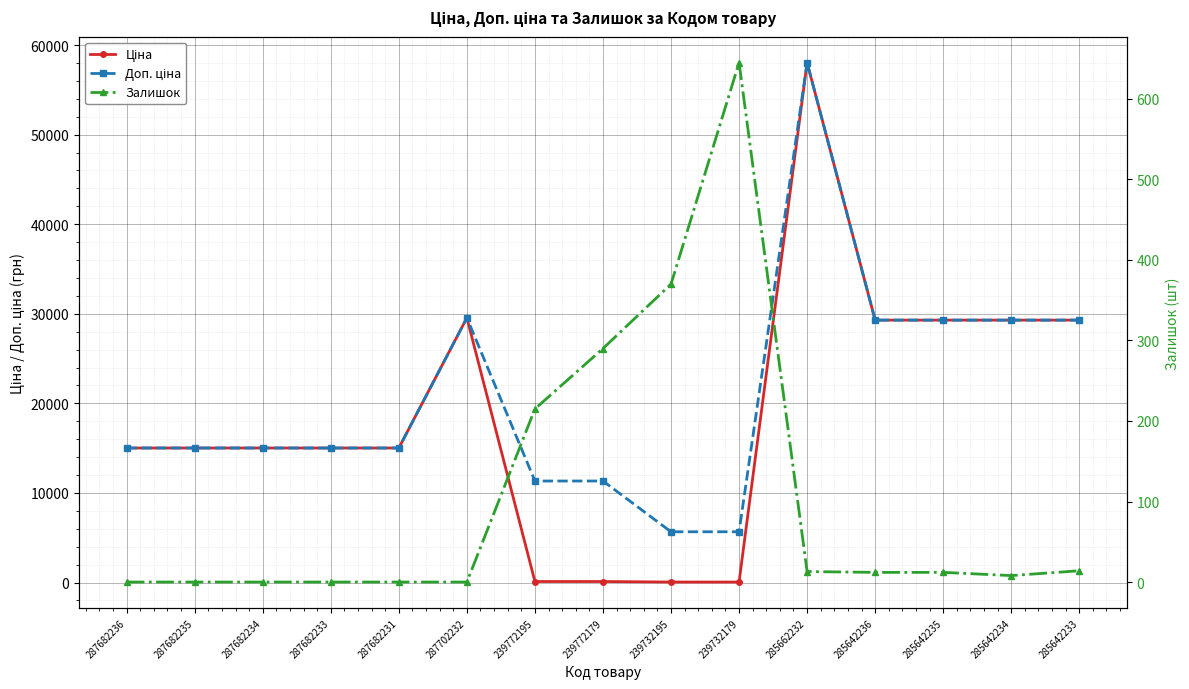

What is the value of the Доп. ціна point at the 9th from the left?

5667.0